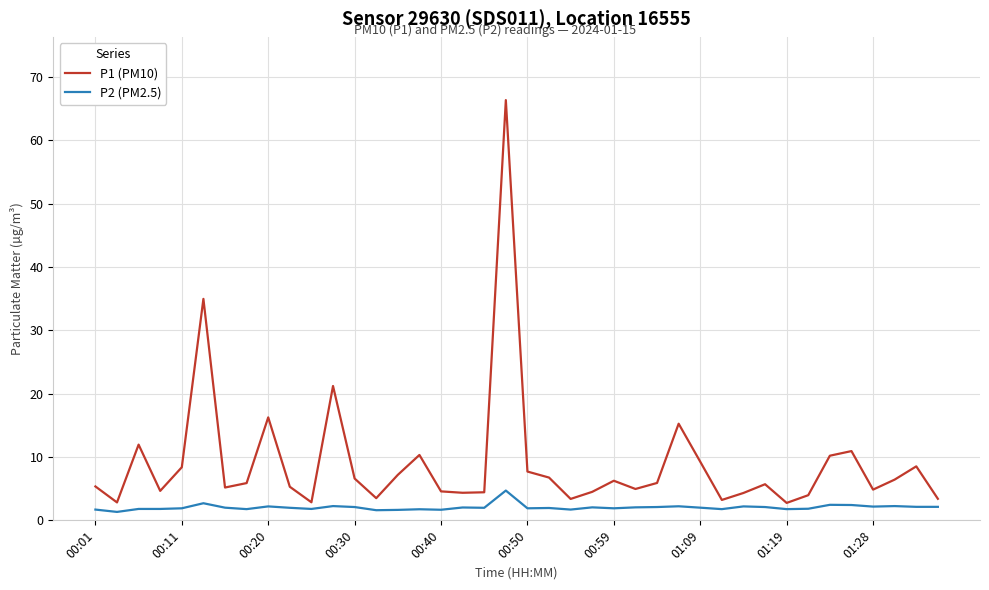

True or false: P2 (PM2.5) and P1 (PM10) cross at least once.

False